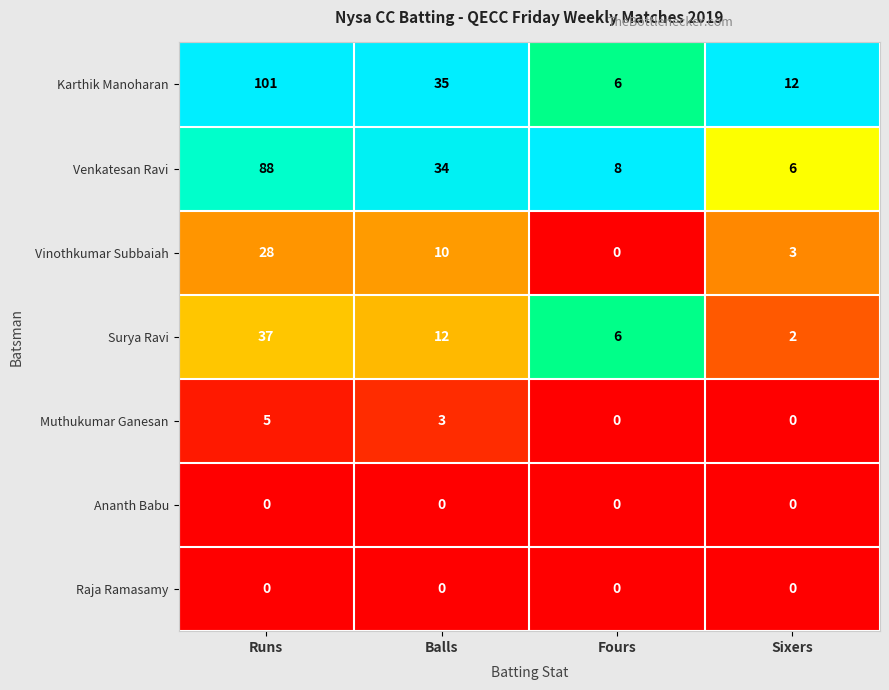

Reading left to right, list all the values displayed in this chart.

Karthik Manoharan: 101	35	6	12
Venkatesan Ravi: 88	34	8	6
Vinothkumar Subbaiah: 28	10	0	3
Surya Ravi: 37	12	6	2
Muthukumar Ganesan: 5	3	0	0
Ananth Babu: 0	0	0	0
Raja Ramasamy: 0	0	0	0